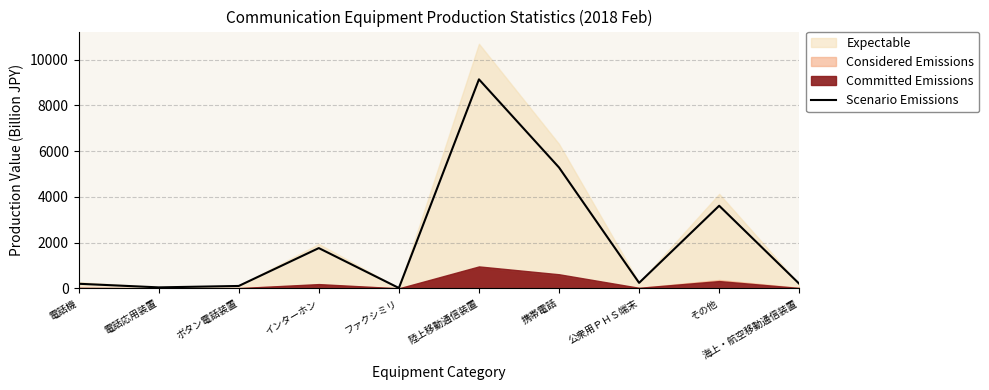

At which category does the chart reach its minimum across all series?

ファクシミリ